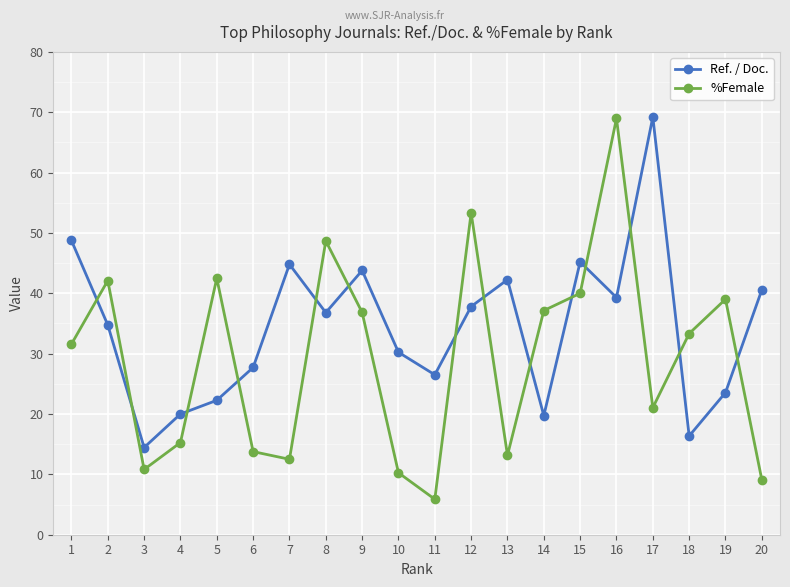

Which series has the largest range (max minus min)?

%Female